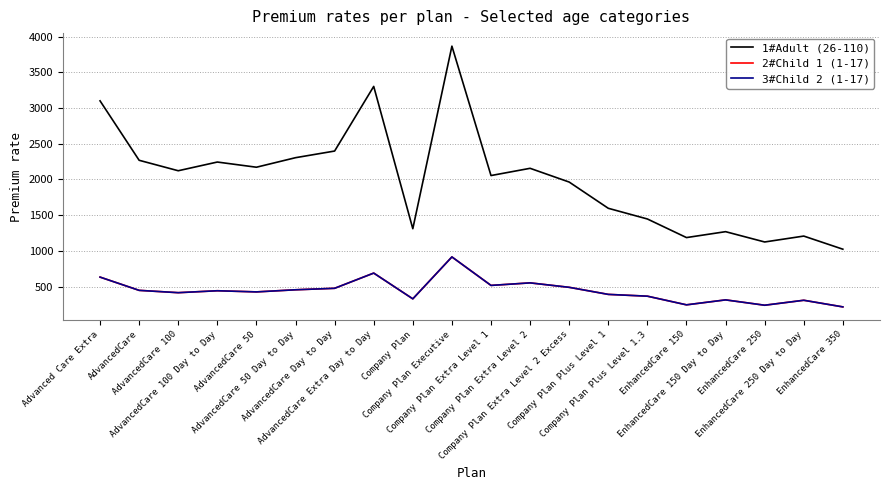

Between Advanced Care Extra and EnhancedCare 250, which is larger?

Advanced Care Extra